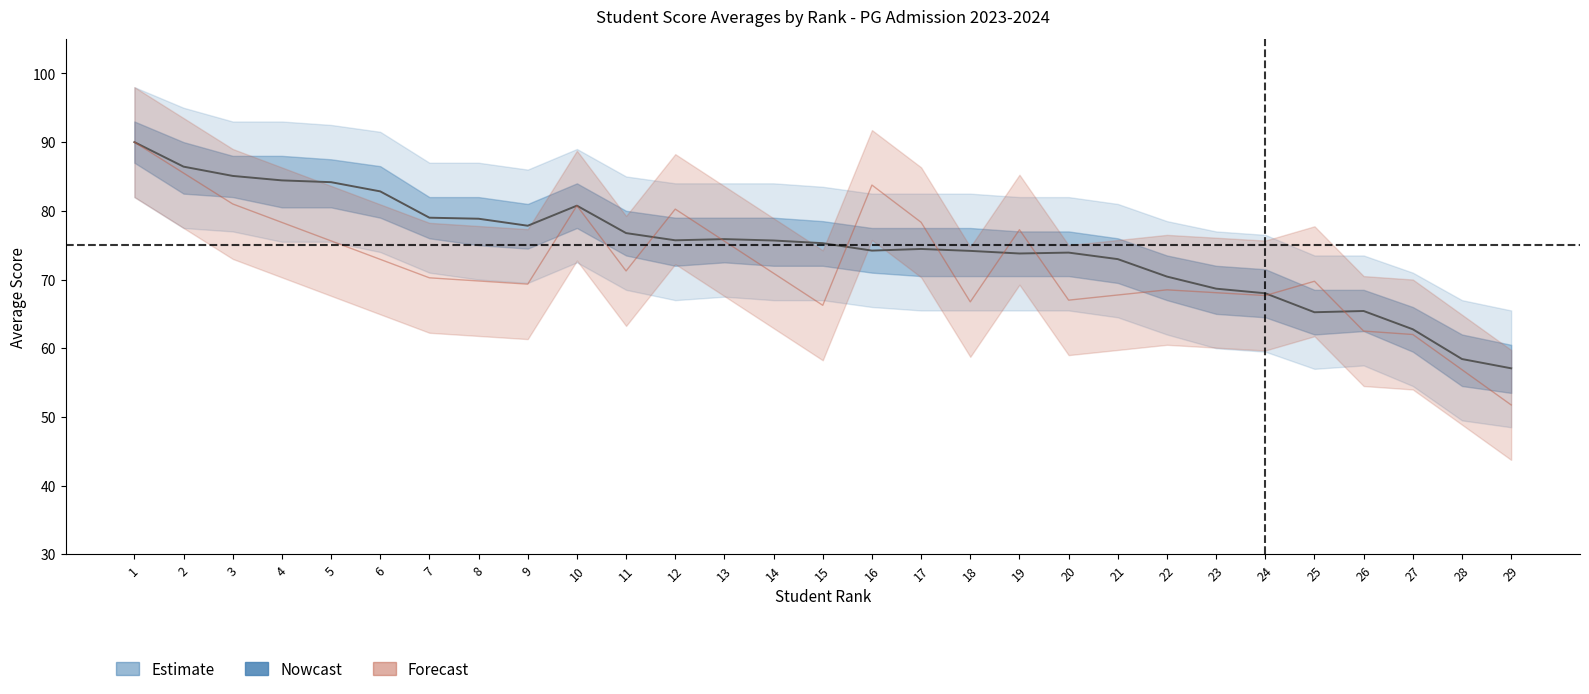

Is it true that the value at 29 is 101.6?

False